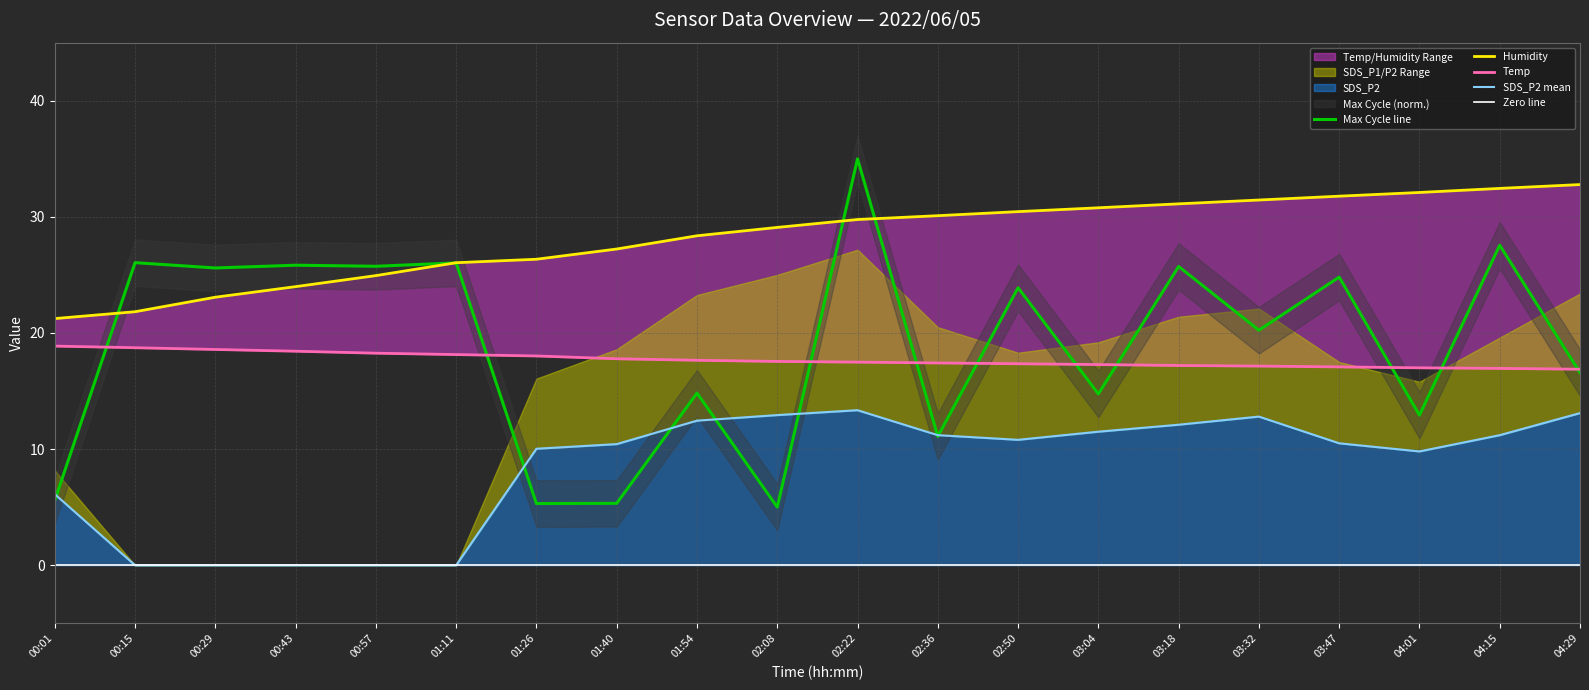

How many lines are shown in the chart?

5